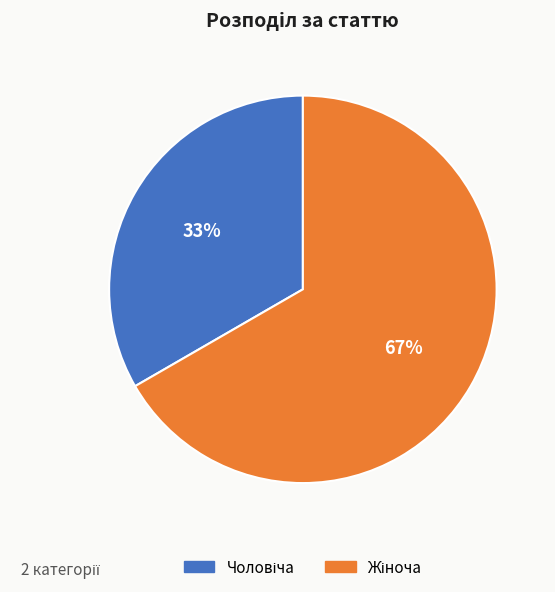

Is there any slice that represents more than half of the pie?

Yes